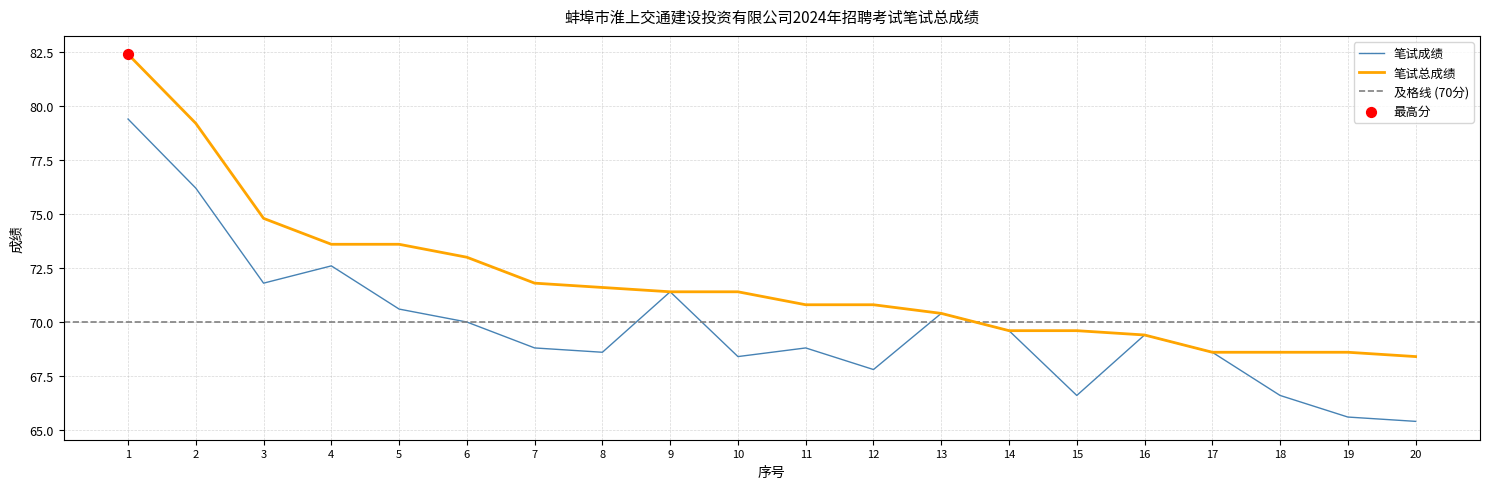

Is the value of 笔试总成绩 at 17 greater than the value of 笔试成绩 at 12?

Yes